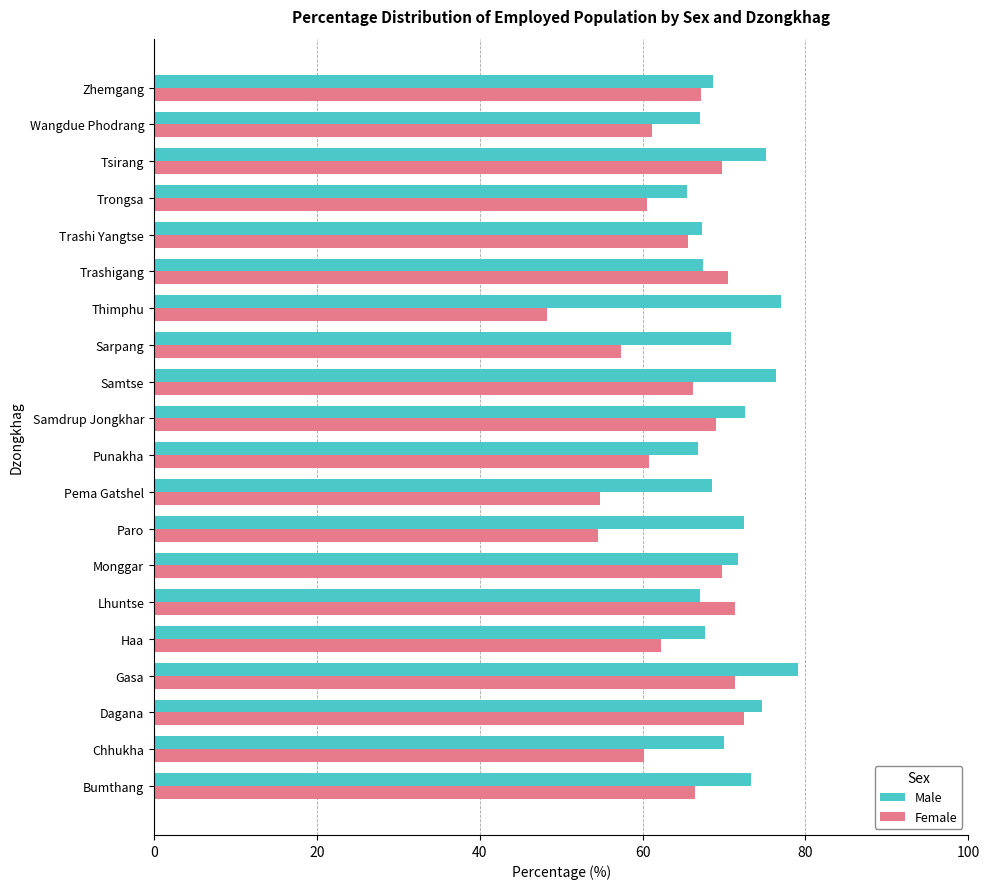

What is the average value of the Male series?

71.0